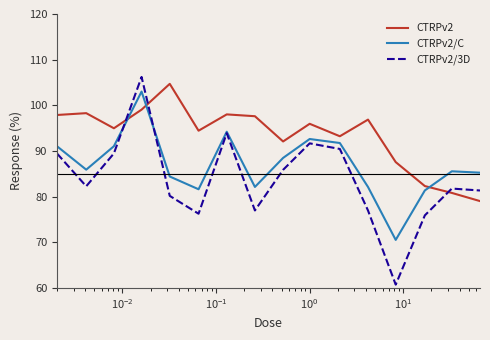

True or false: CTRPv2 and CTRPv2/C intersect in this chart.

True